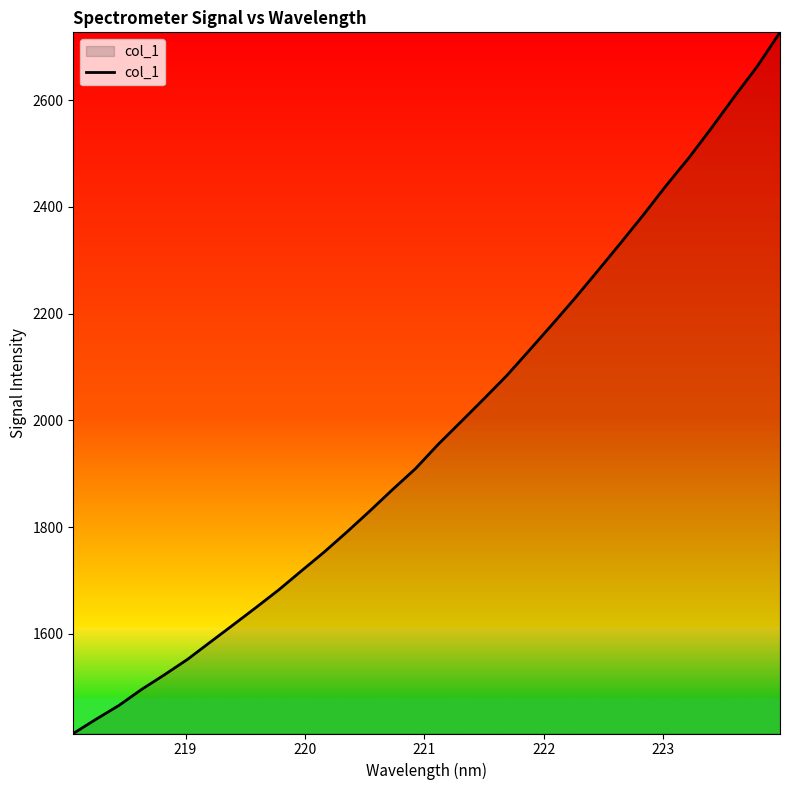

What is the smallest value displayed?

1413.1